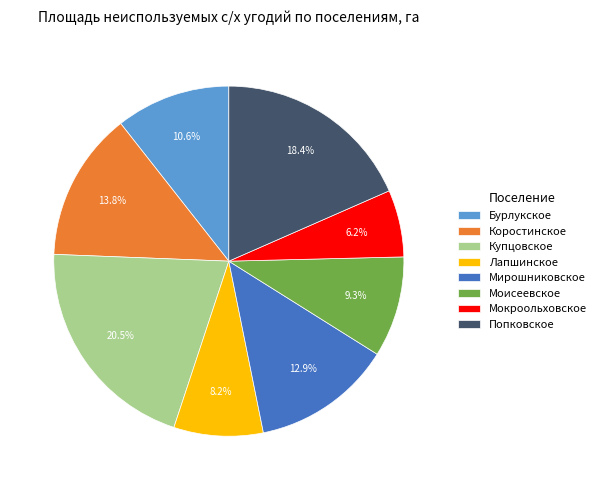

The Моисеевское slice represents 9% of the pie. True or false?

True